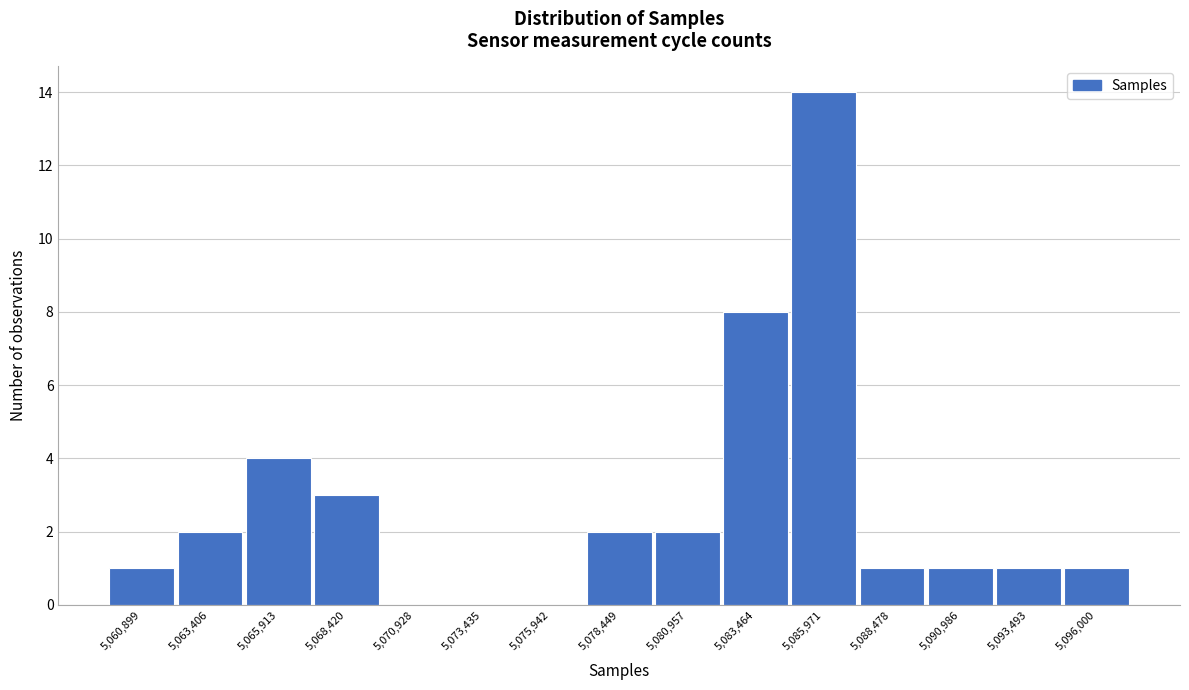

The chart shows a value of 8 at 5,083,464. True or false?

True